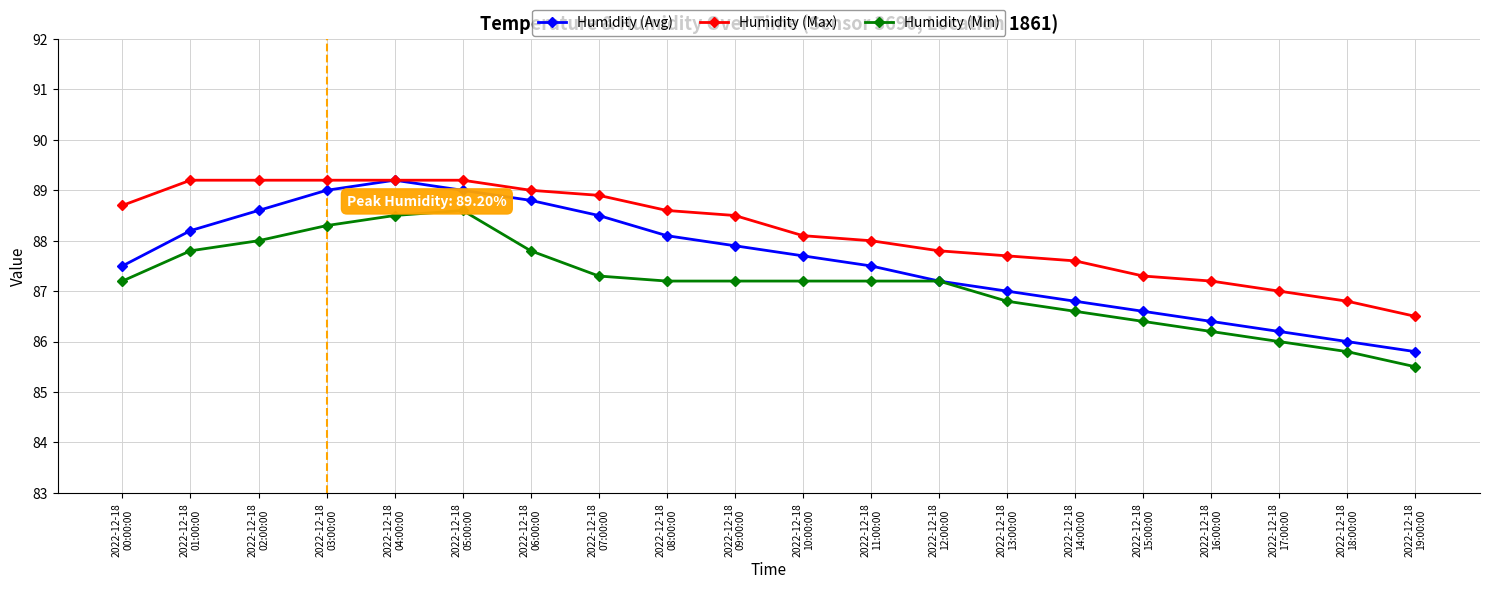

What is the label of the 6th point from the left?

2022-12-18
05:00:00